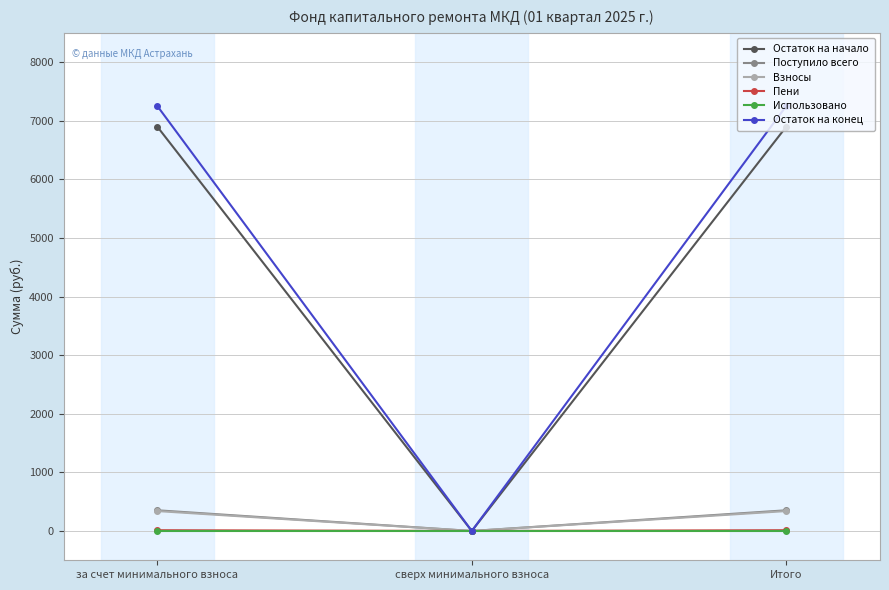

Between сверх минимального взноса and Итого, which series saw the biggest shift?

Остаток на конец